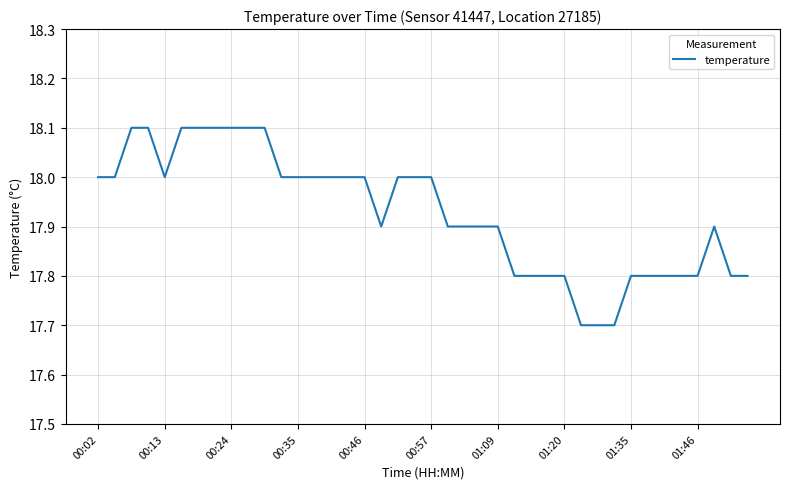

What is the difference between the maximum and minimum values?

0.4